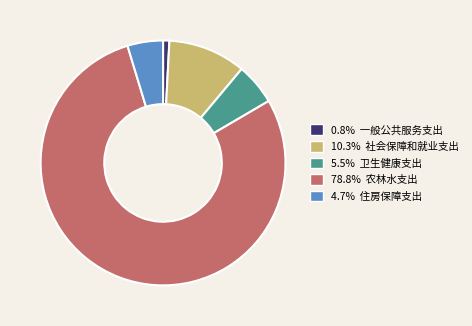

Is there any slice that represents more than half of the pie?

Yes